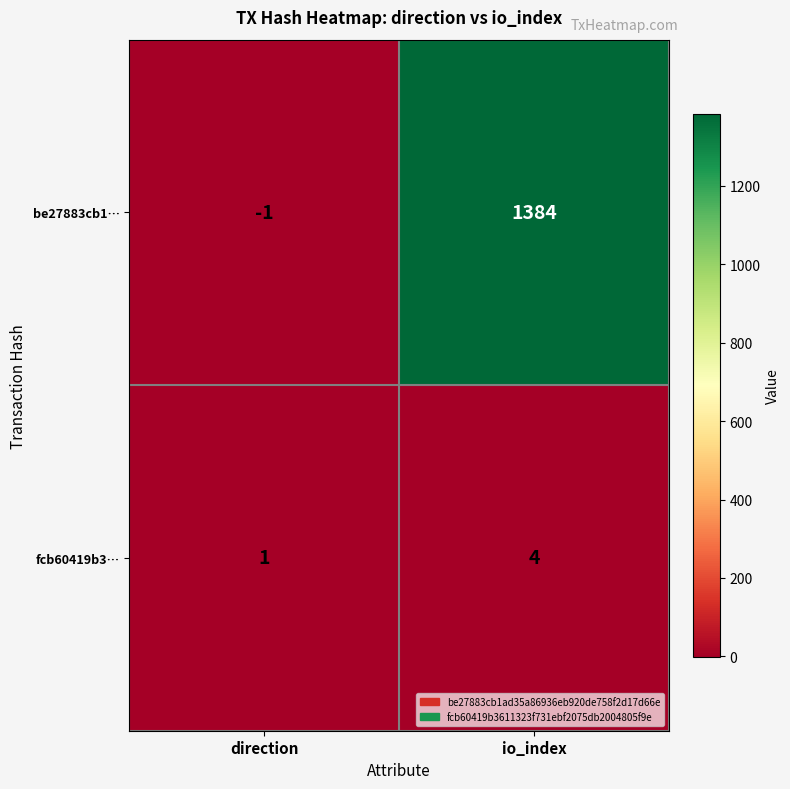

What is the greatest value displayed?

1384